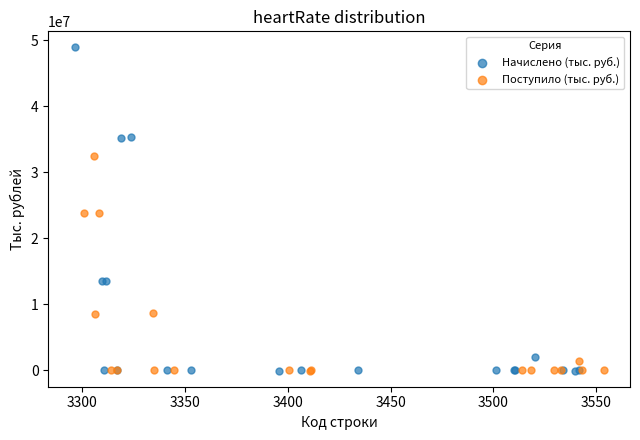

Which series has the widest spread of Y values?

Начислено (тыс. руб.)